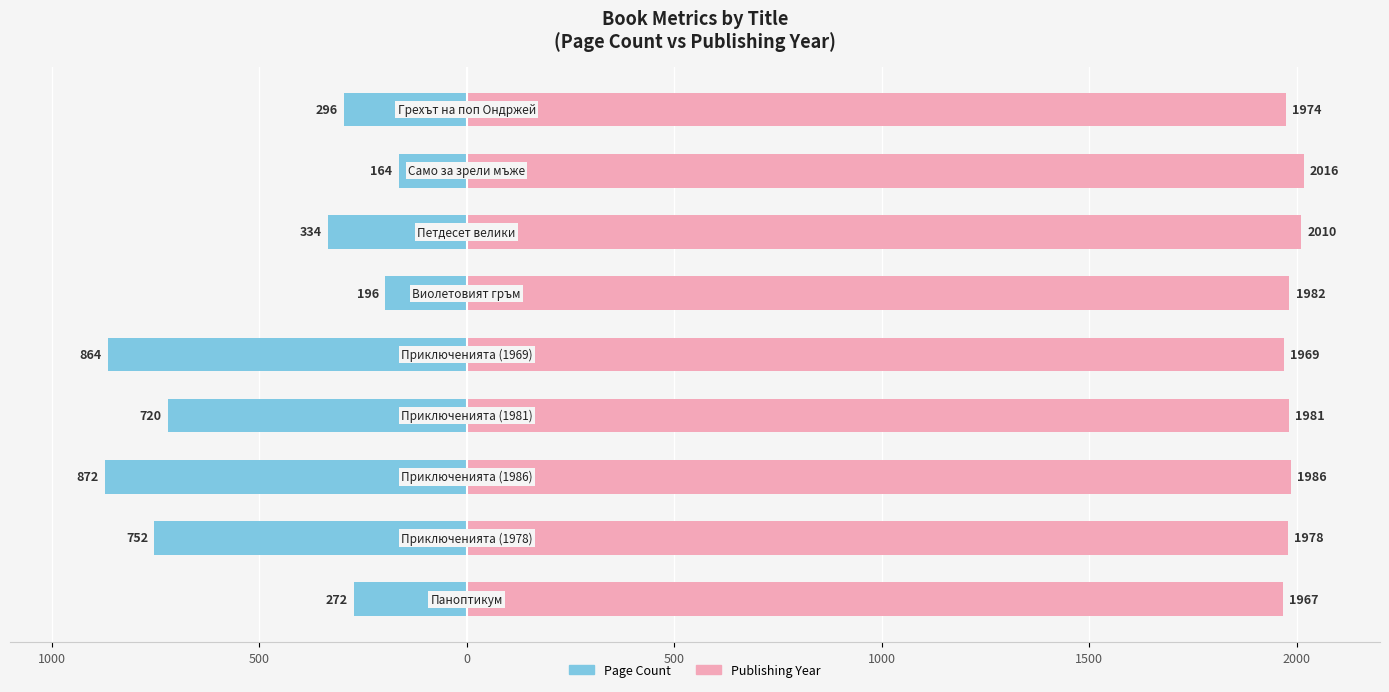

How many groups of bars are there?

9